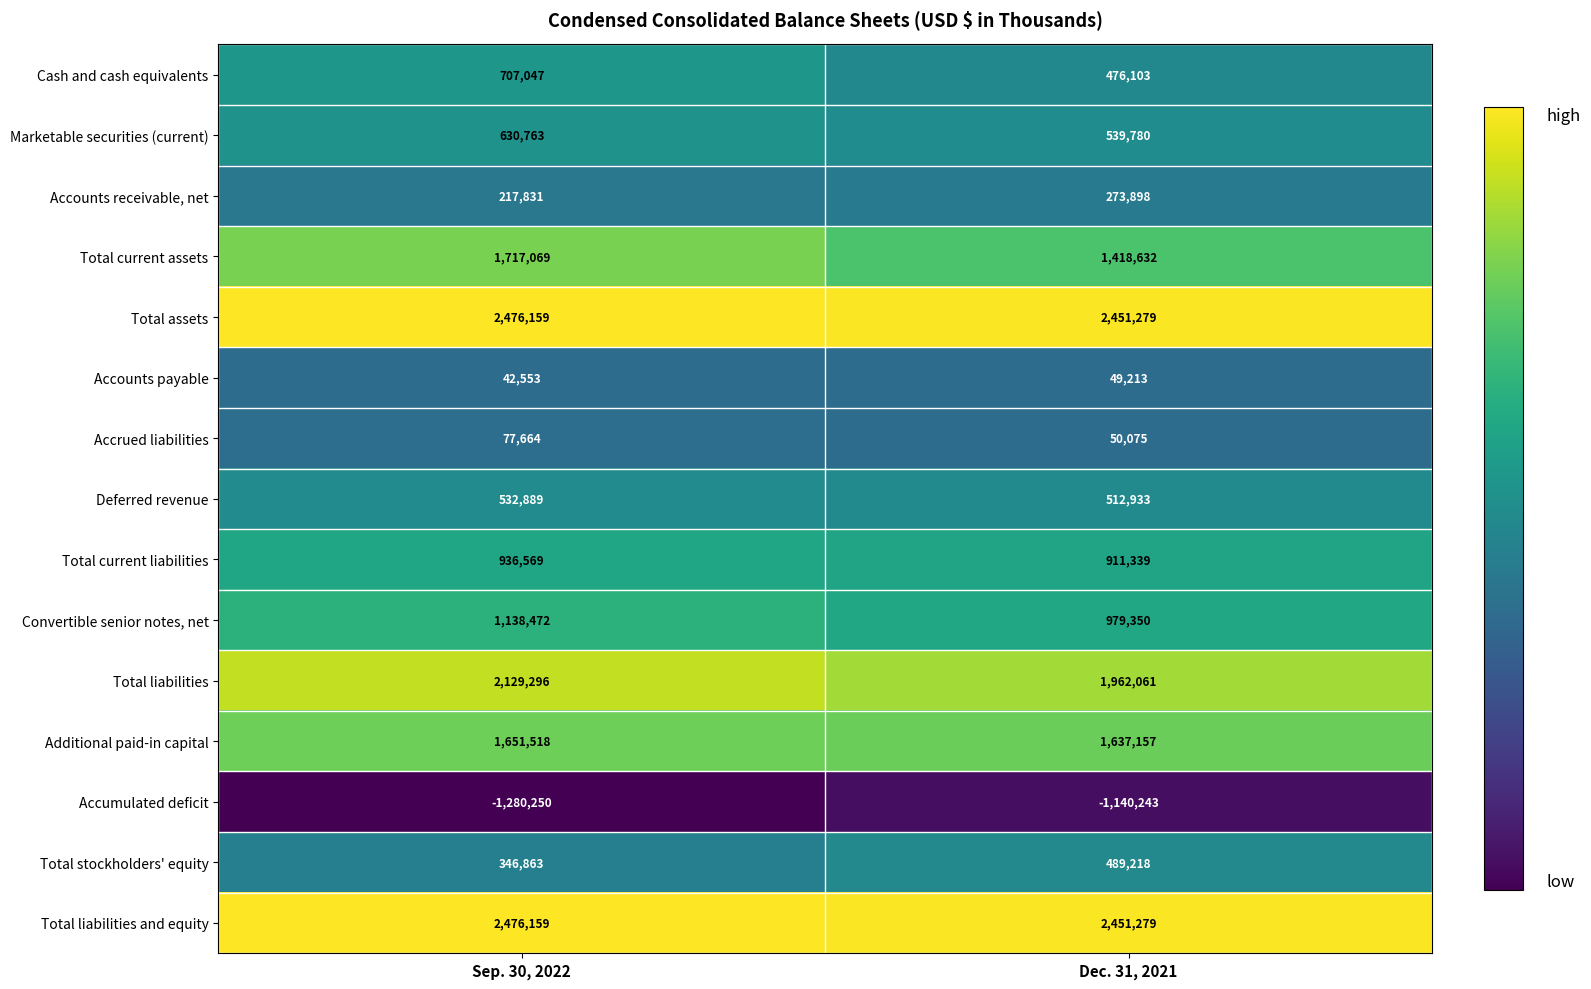

What is the greatest value displayed?

2476159